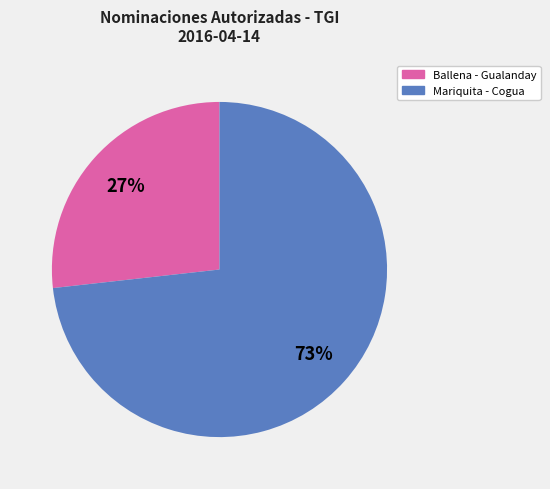

Is there a majority slice in this chart?

Yes